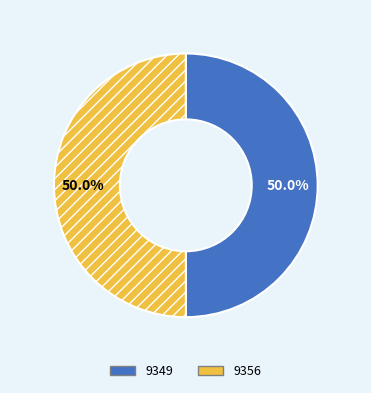

Combined, do 9349 and 9356 account for over 50%?

Yes